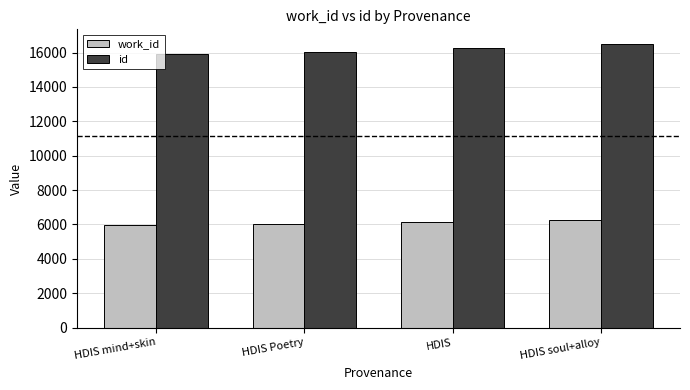

Count the number of data series in this chart.

2